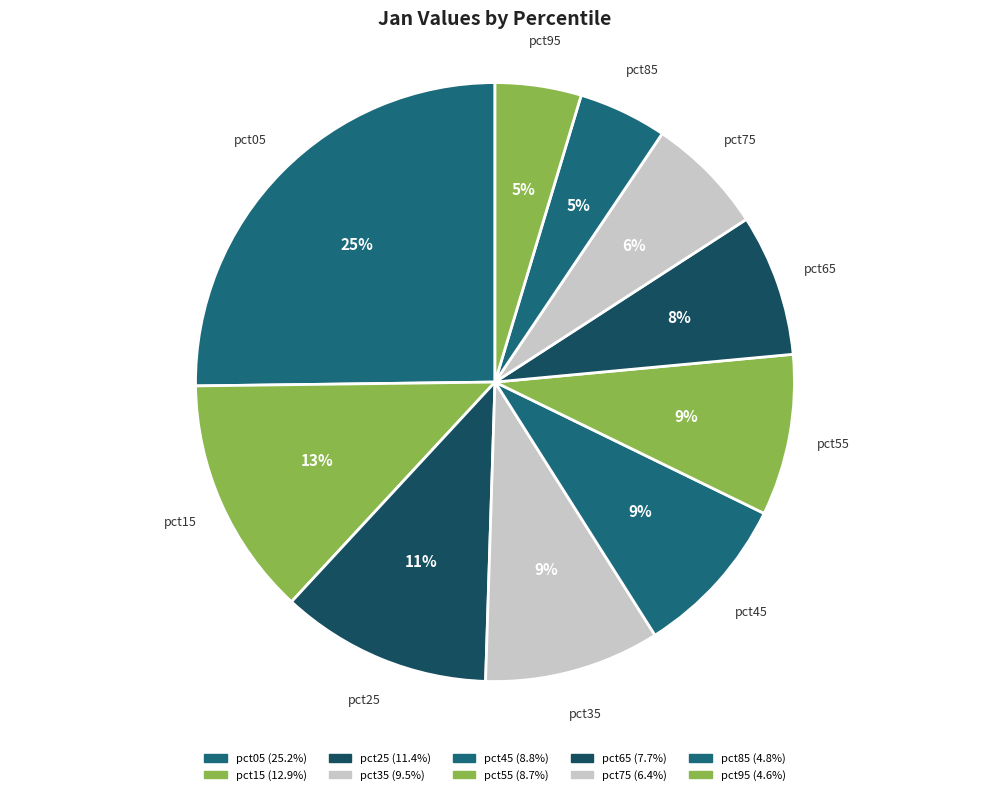

Which category has the smallest portion of the pie?

pct95